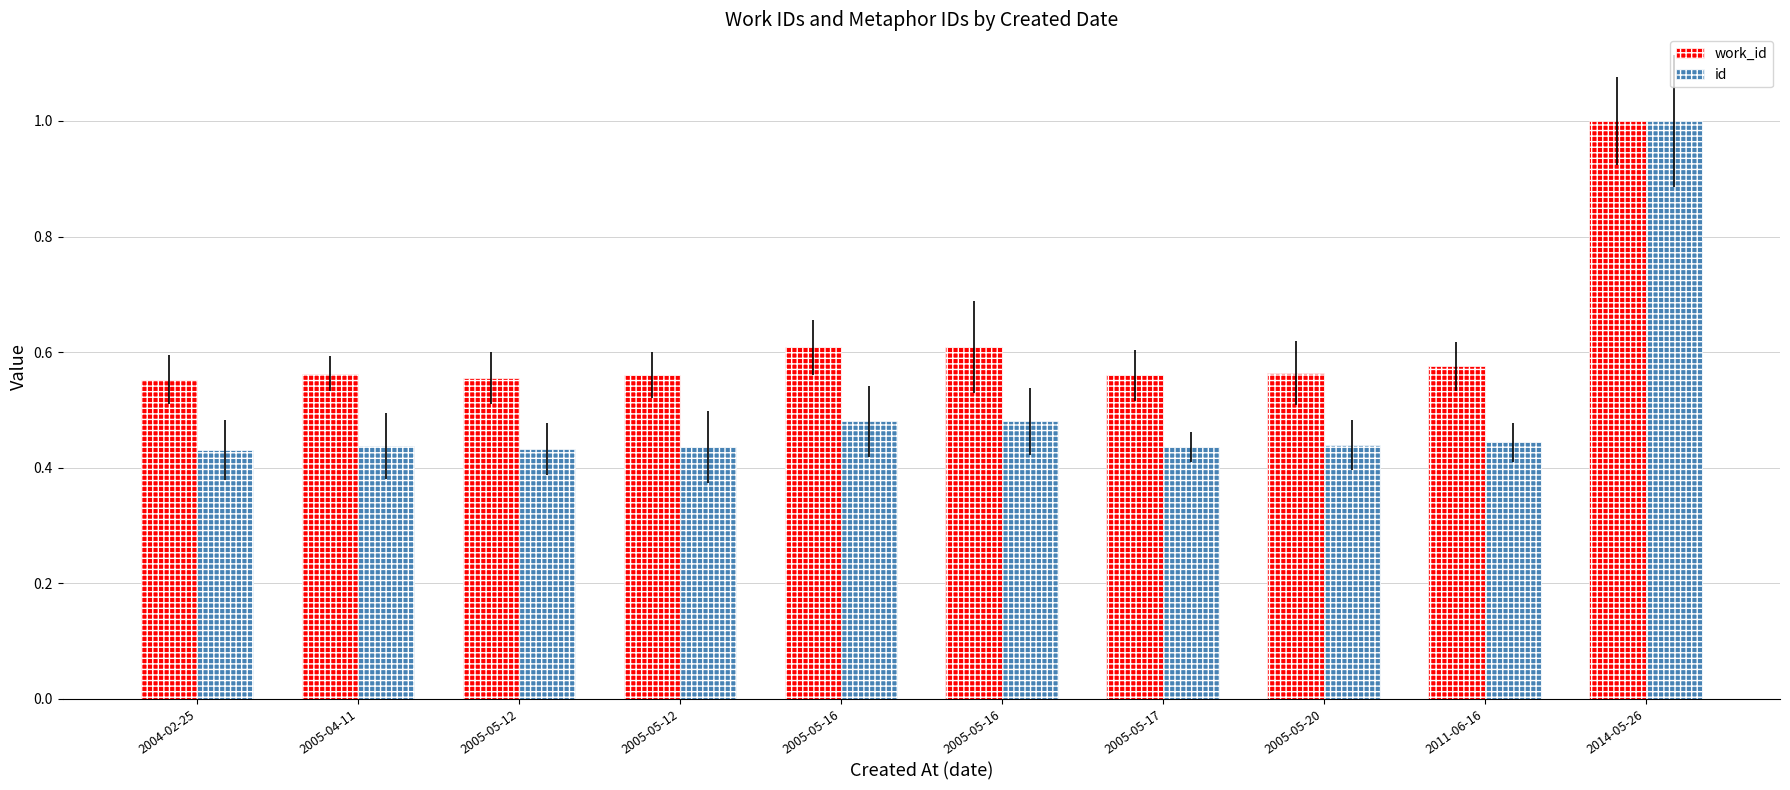

At 2005-05-16, list the series in order from largest to smallest.

work_id, id